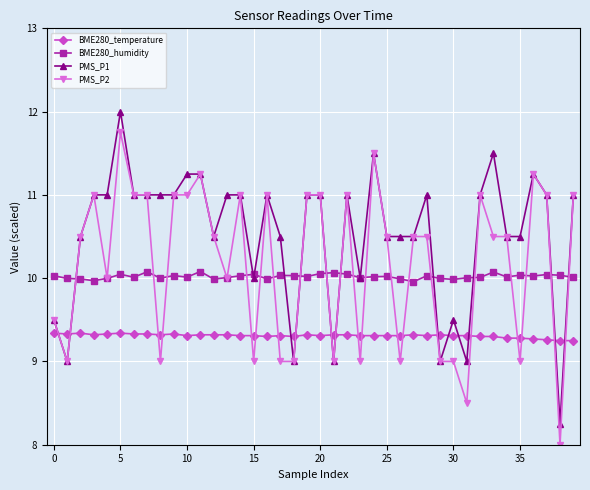

Which series ends up on top after the final intersection of PMS_P1 and BME280_temperature?

PMS_P1